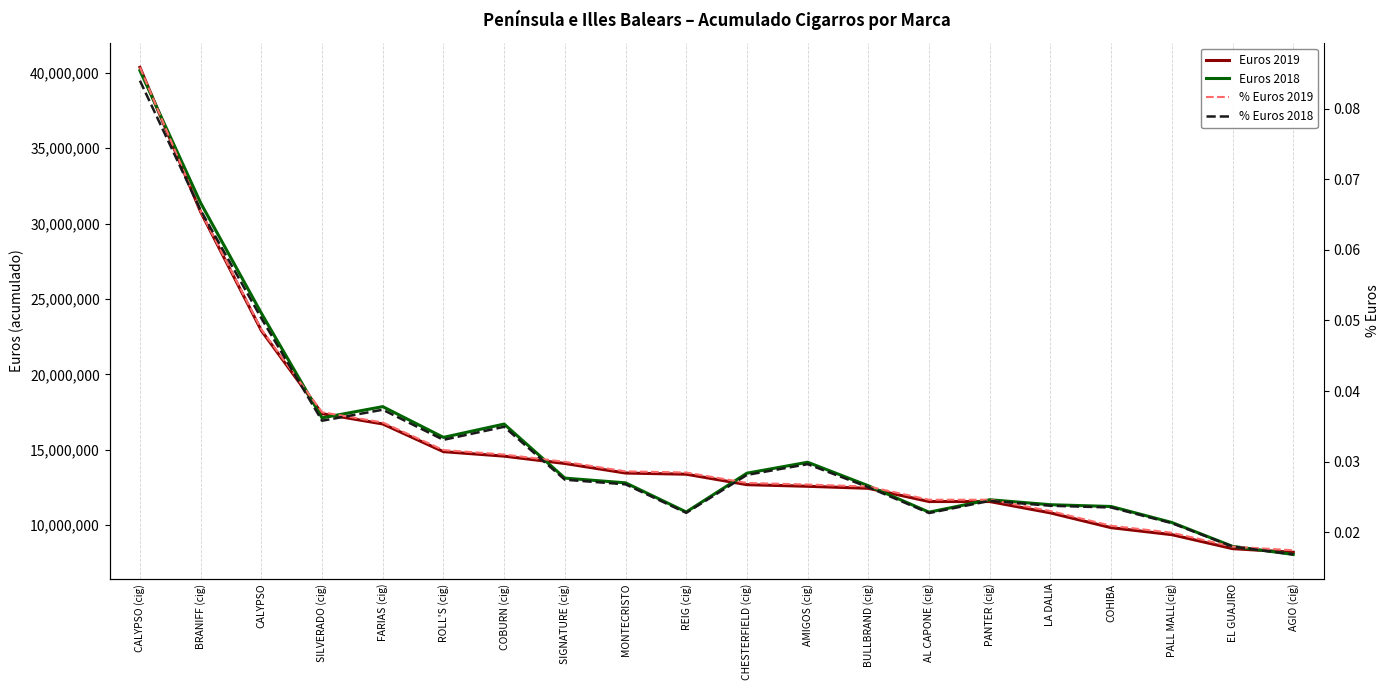

What is the label of the 7th point from the left?

COBURN (cig)